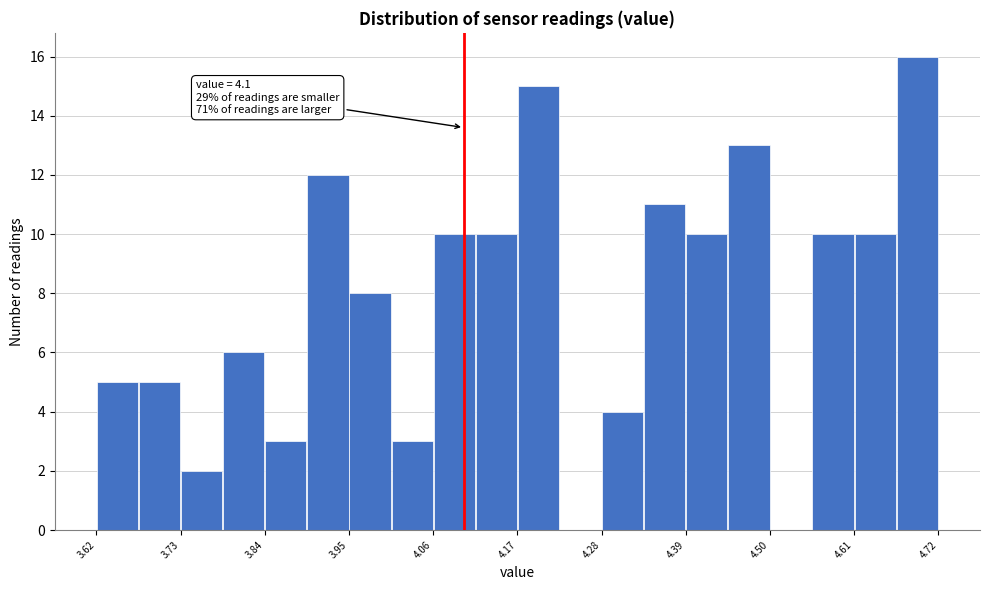

Around what value on the x-axis is the tallest bar? Give the approximate position of its centre, as read against the axis.

4.70